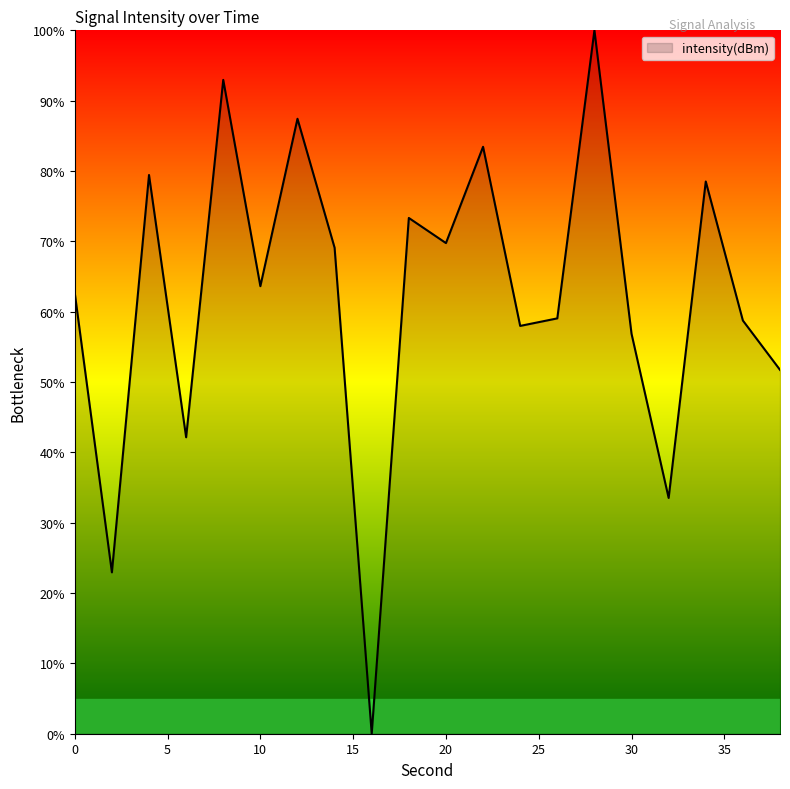

What is the difference between the maximum and minimum values?

100.0